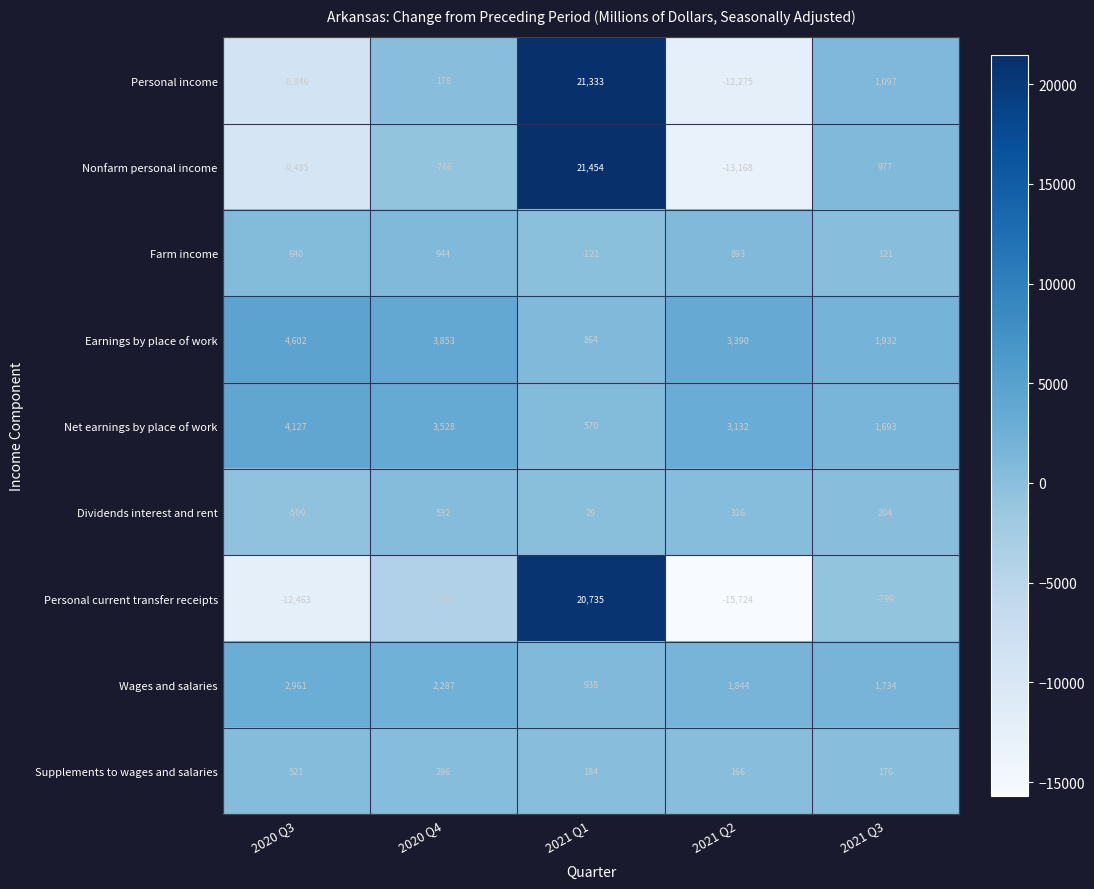

What is the difference between the second highest and second lowest values in the Personal current transfer receipts series?

11664